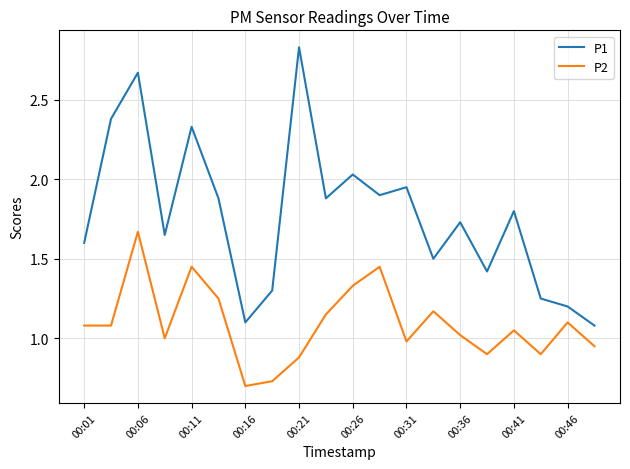

True or false: P2 and P1 cross at least once.

False